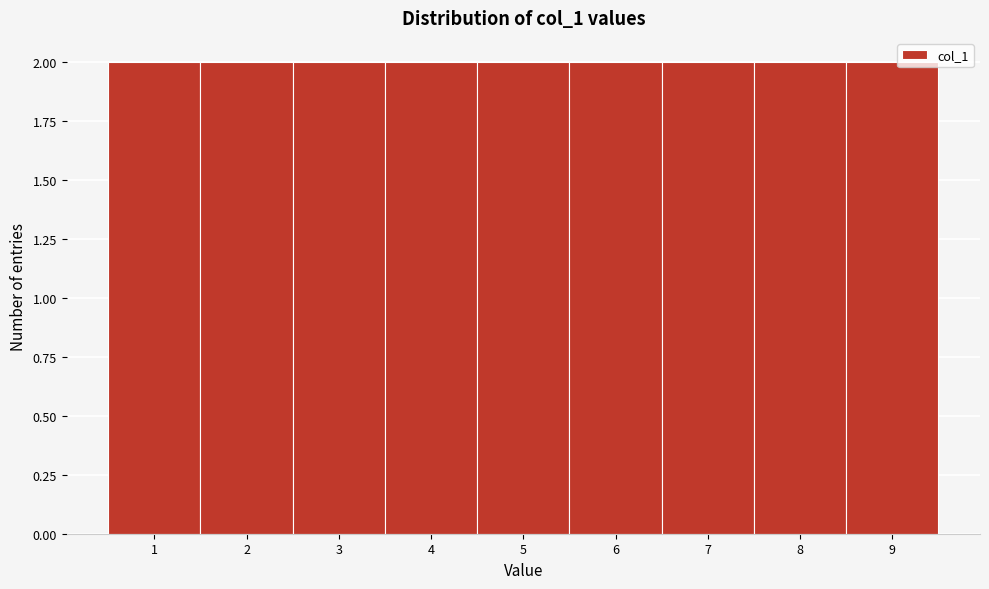

What is the height of the bar covering 8.5 to 9.5 on the x-axis? The values are not printed on the chart, so give them approximately, as read against the axis.

2